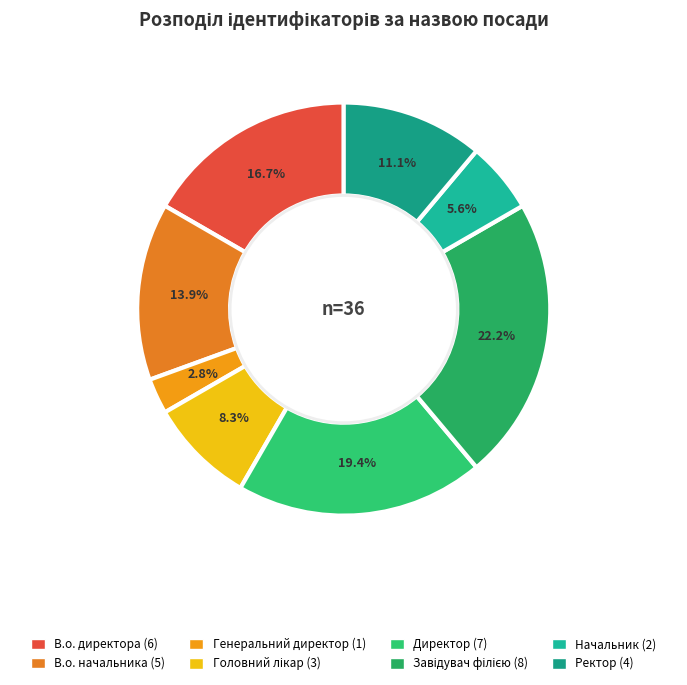

To the nearest percent, what portion does В.о. директора represent?

17%